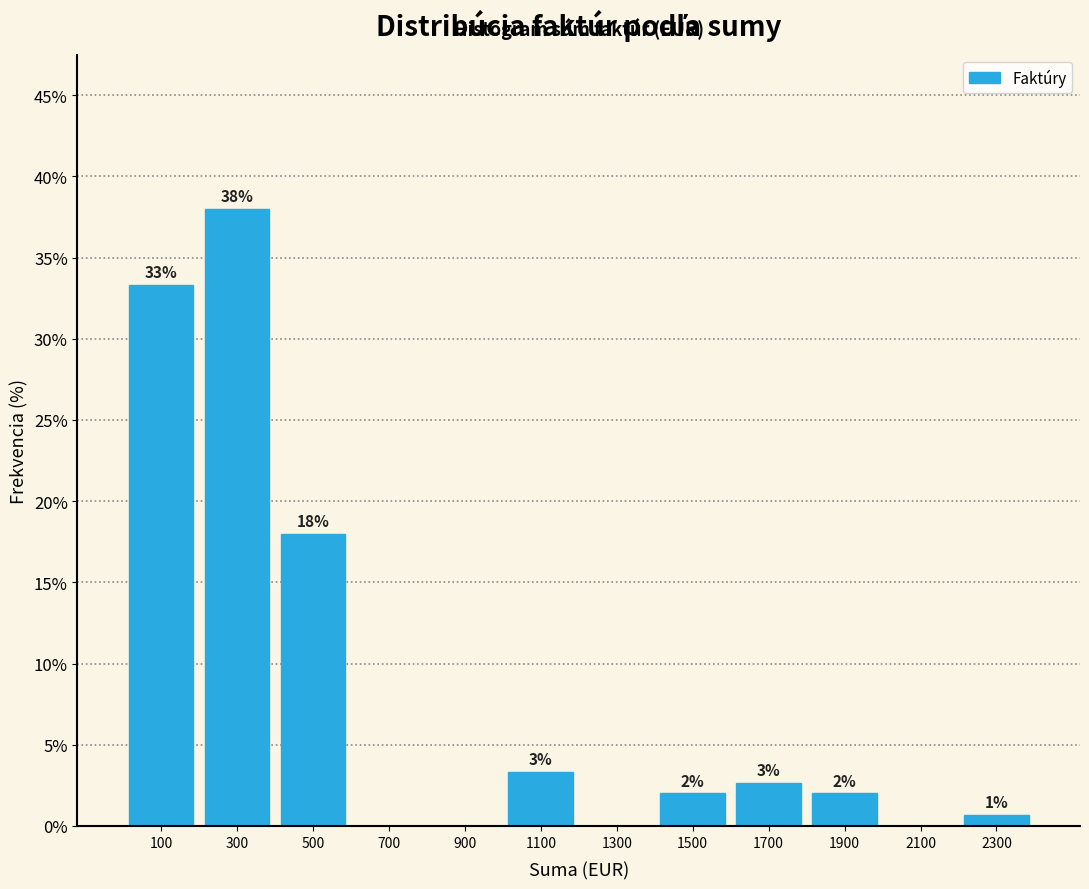

Over which range of the x-axis is the bar tallest?

200 to 400